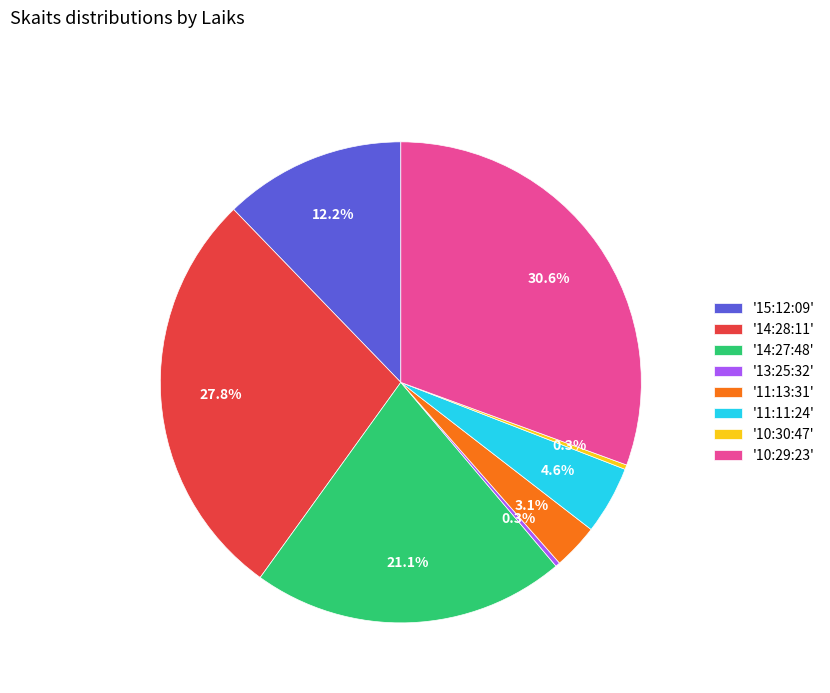

Which category has the biggest portion of the pie?

'10:29:23'